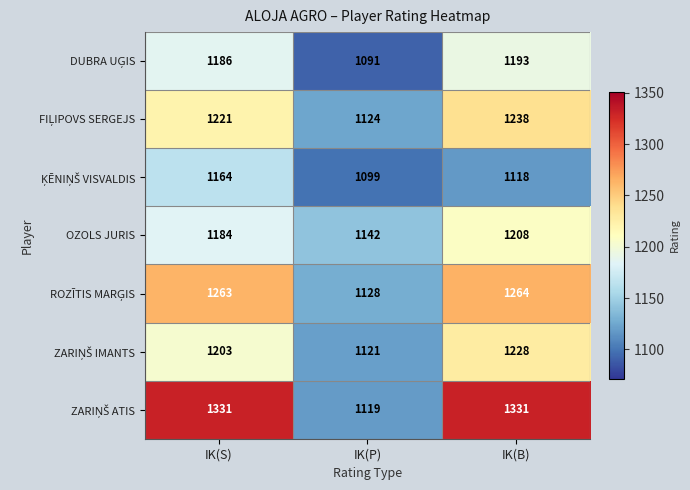

At which label is OZOLS JURIS closest to 1175?

IK(S)